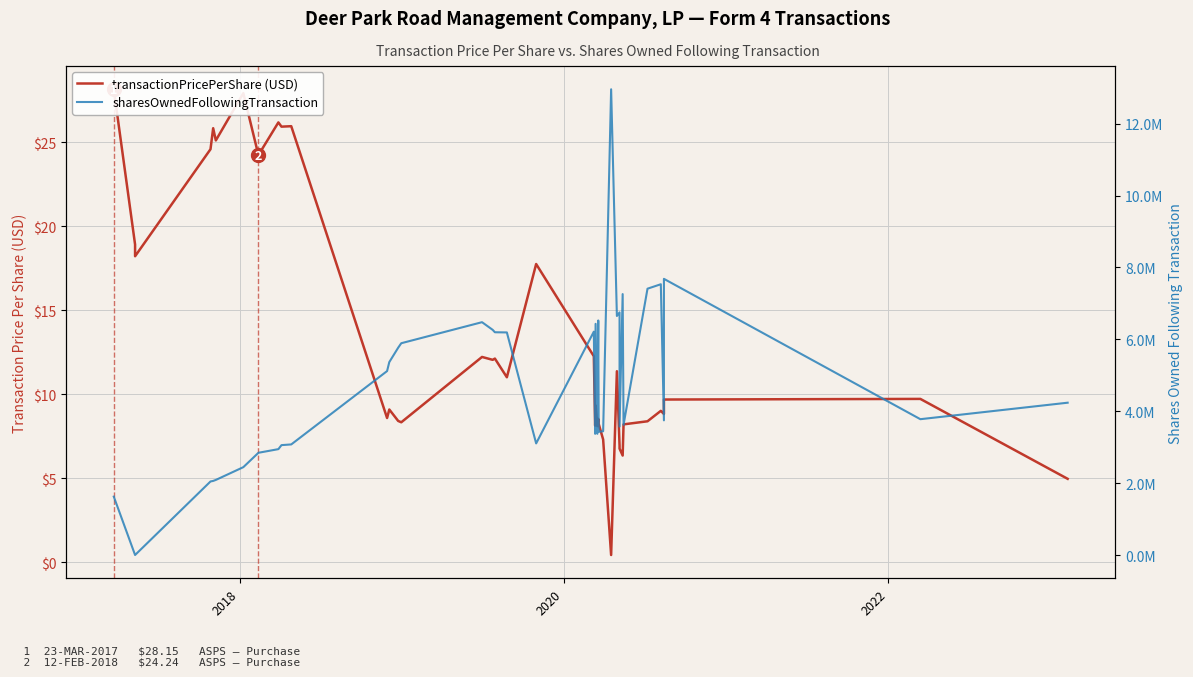

Is the value of sharesOwnedFollowingTransaction at 19 greater than the value of transactionPricePerShare (USD) at 2020?

Yes